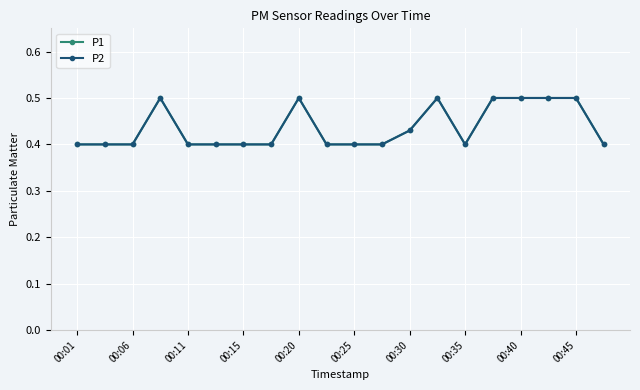

Reading right to left, what are all the values shown in this chart?

P1: 0.4	0.5	0.5	0.5	0.5	0.4	0.5	0.4	0.4	0.4	0.4	0.5	0.4	0.4	0.4	0.4	0.5	0.4	0.4	0.4
P2: 0.4	0.5	0.5	0.5	0.5	0.4	0.5	0.4	0.4	0.4	0.4	0.5	0.4	0.4	0.4	0.4	0.5	0.4	0.4	0.4